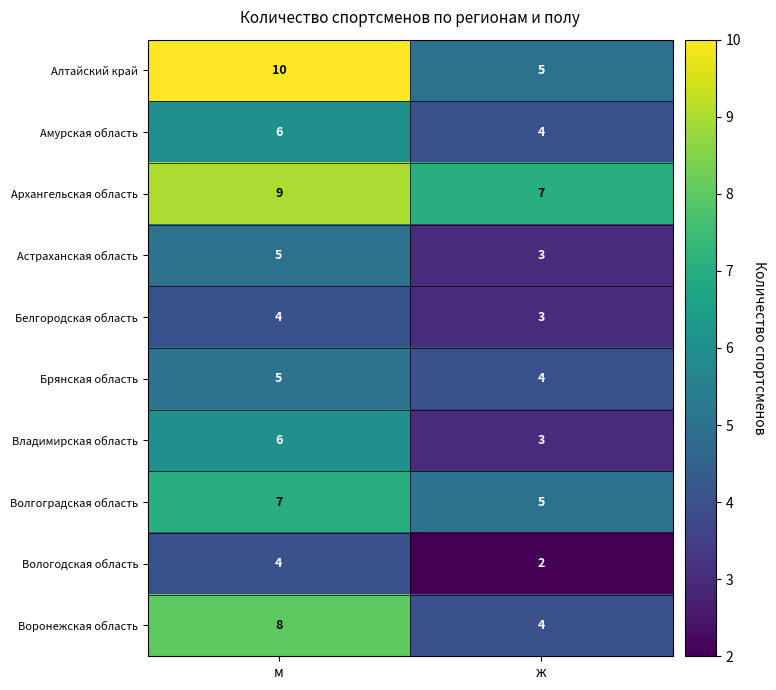

Which series has the largest total across all categories?

Архангельская область